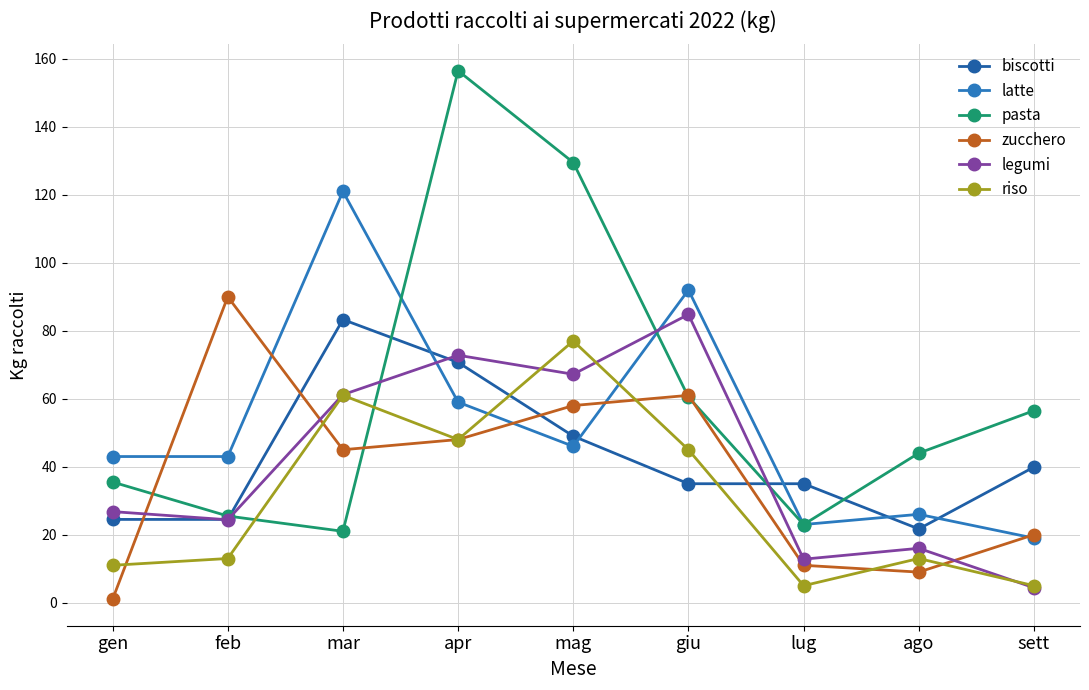

What are all the series names shown in the legend?

biscotti, latte, pasta, zucchero, legumi, riso